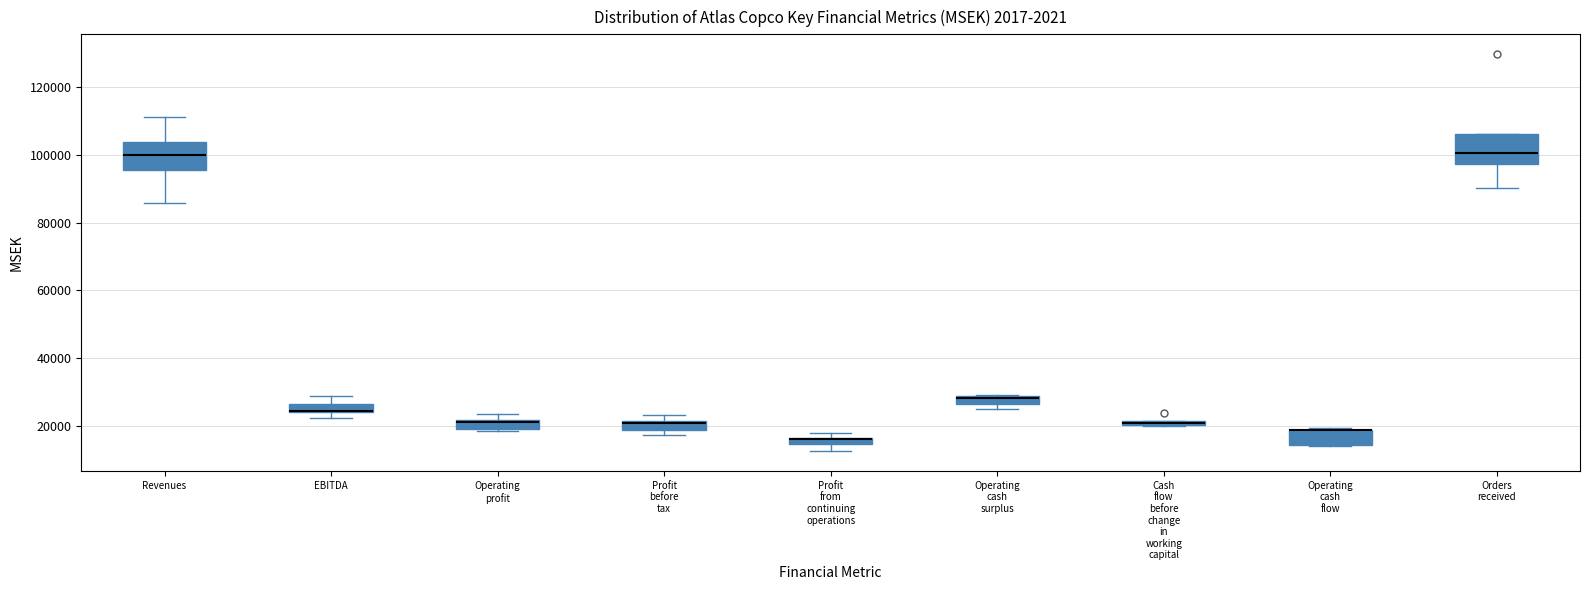

Where is the upper edge of the box for Profit before tax on the y-axis? The values are not printed on the chart, so give them approximately, as read against the axis.

22000